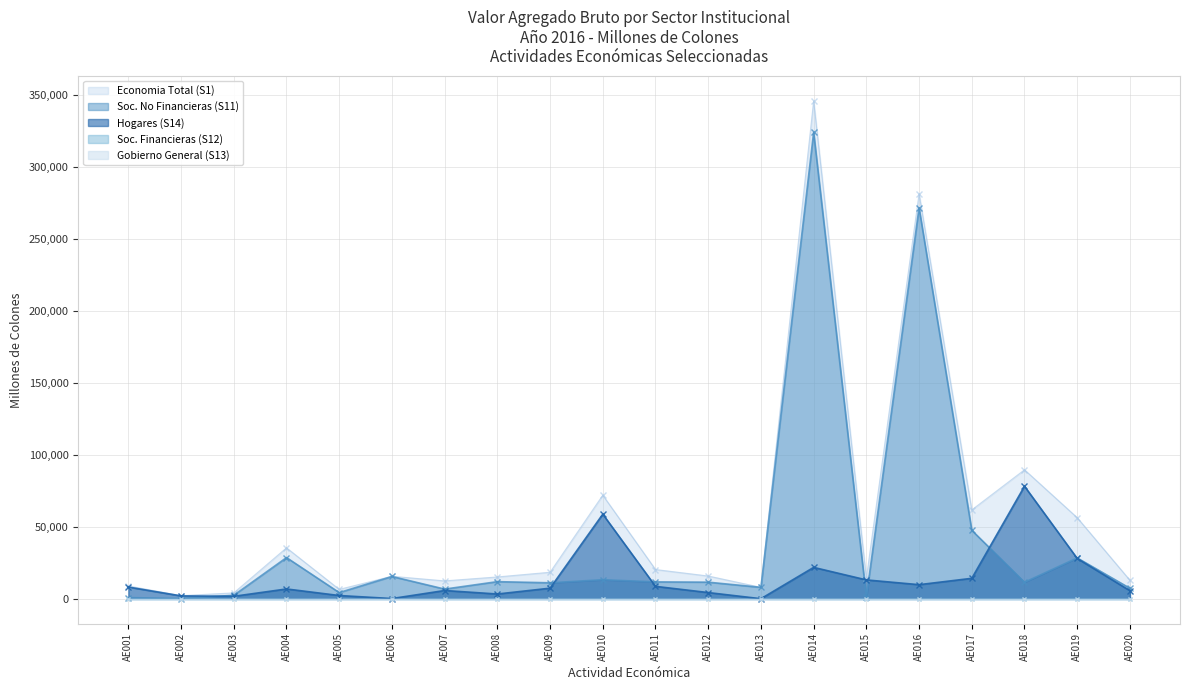

At how many categories does at least one series exceed 64050?

4